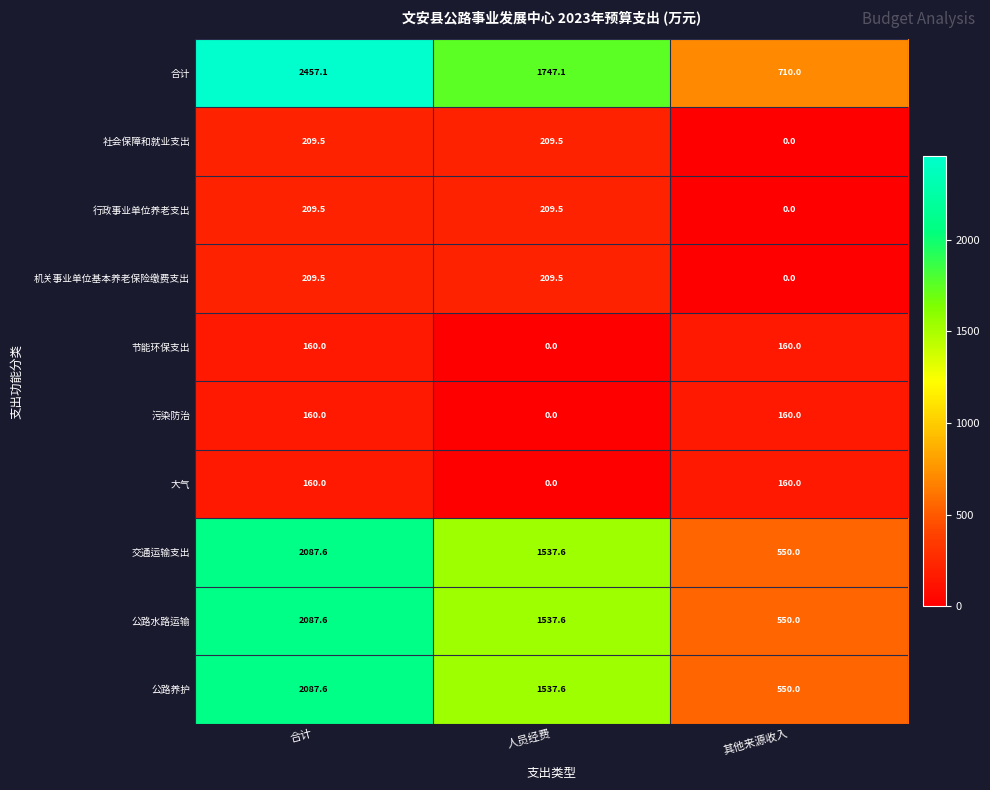

Which category has the highest value in the 公路养护 series?

合计